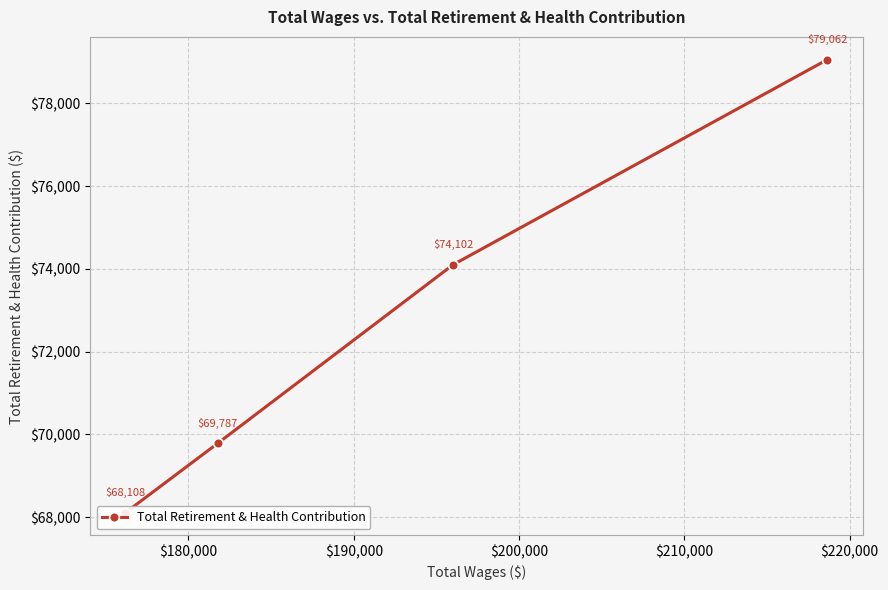

What is the difference between the maximum and second lowest values?

9275